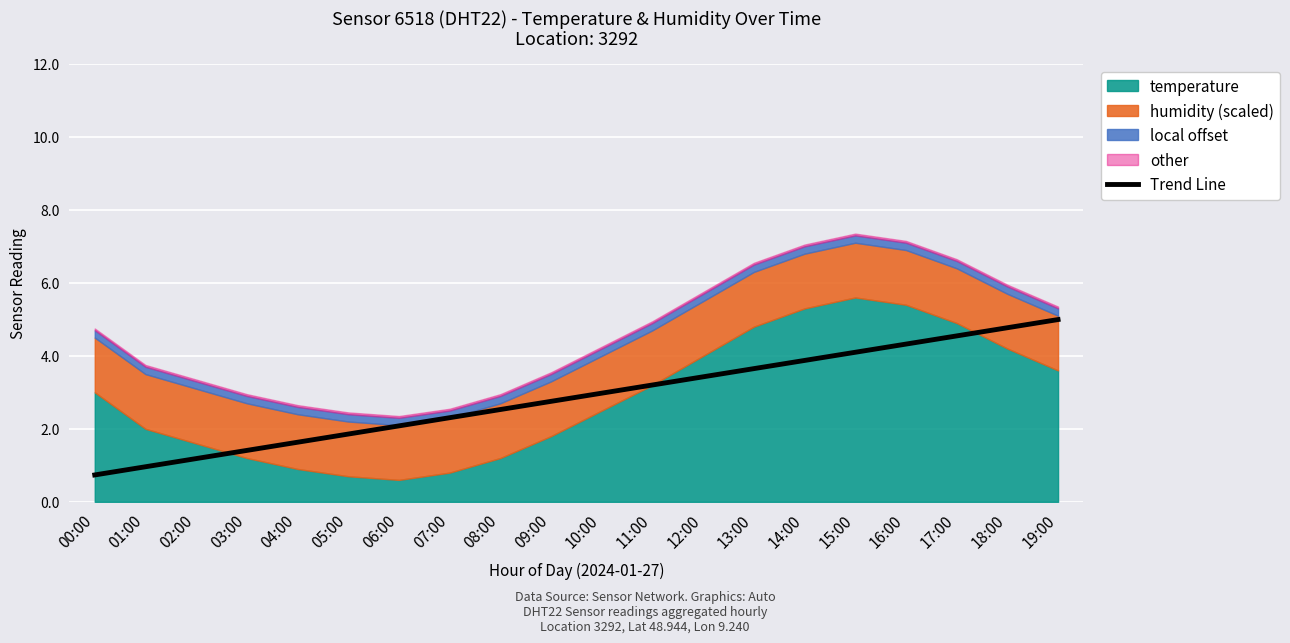

At which label does the data first exceed 2?

06:00